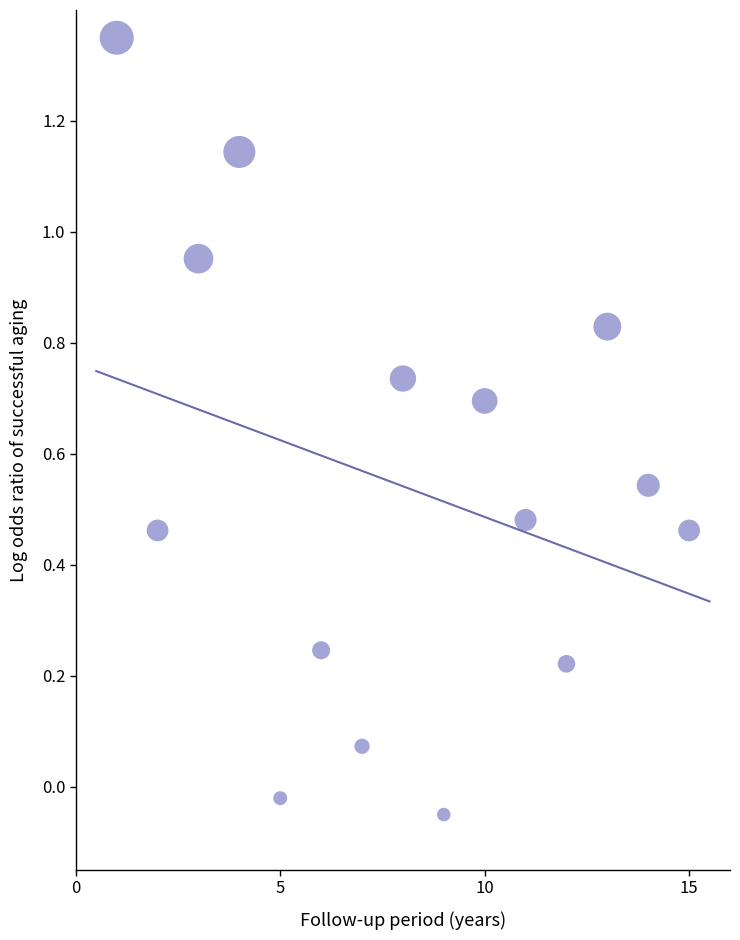

What is the range of X values (max minus min)?

14.0